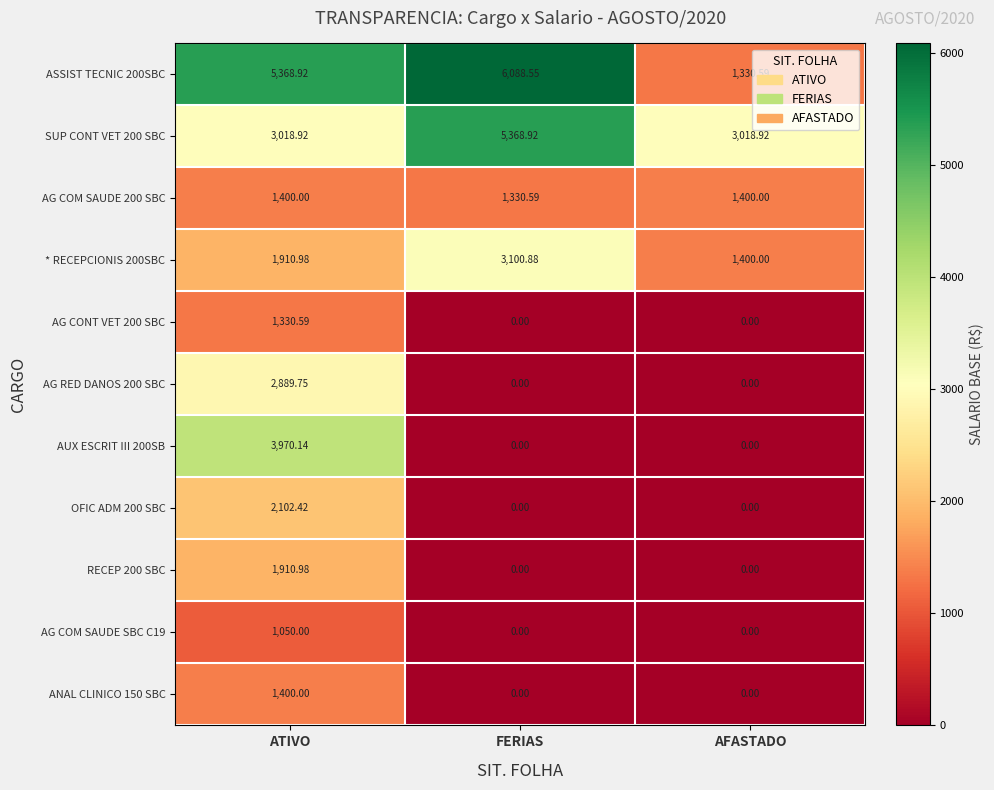

At which category is the sum across all series the highest?

ATIVO